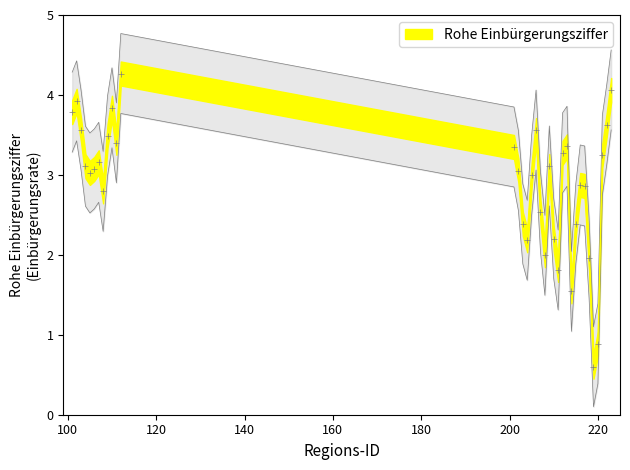

Does the chart have visible grid lines?

No